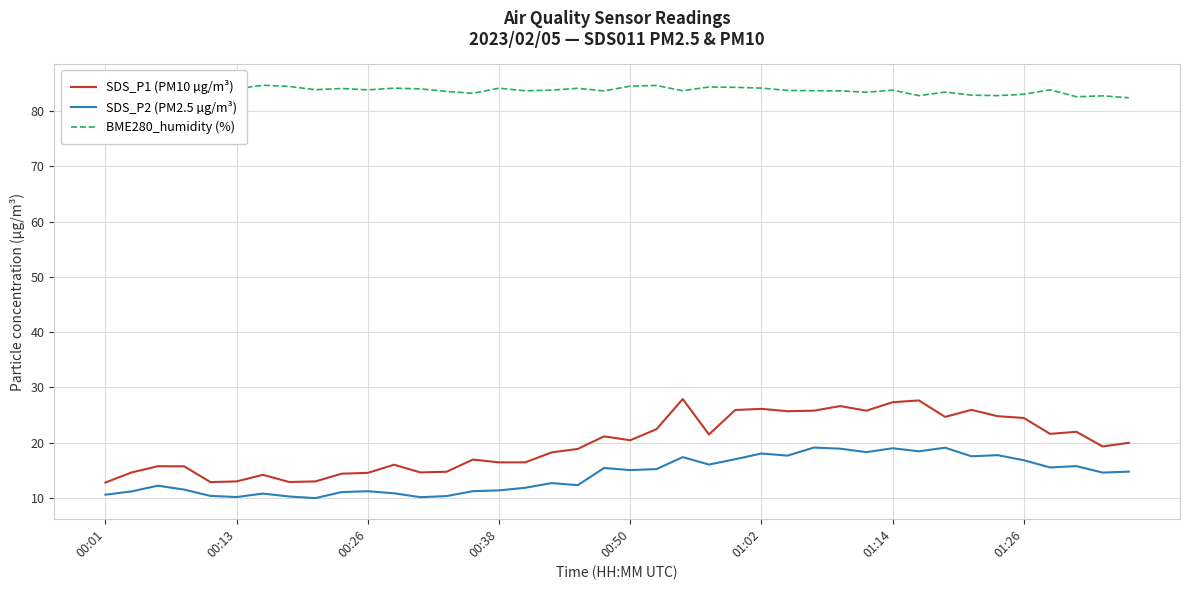

The value of BME280_humidity (%) at 17 is 83.8. True or false?

True